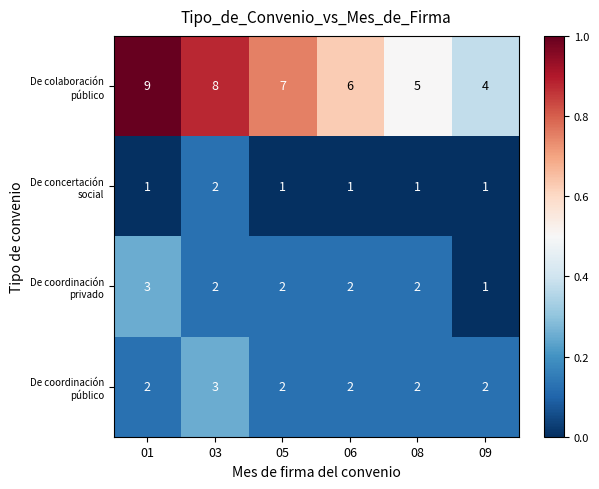

What is the total value across all series at 01?

15